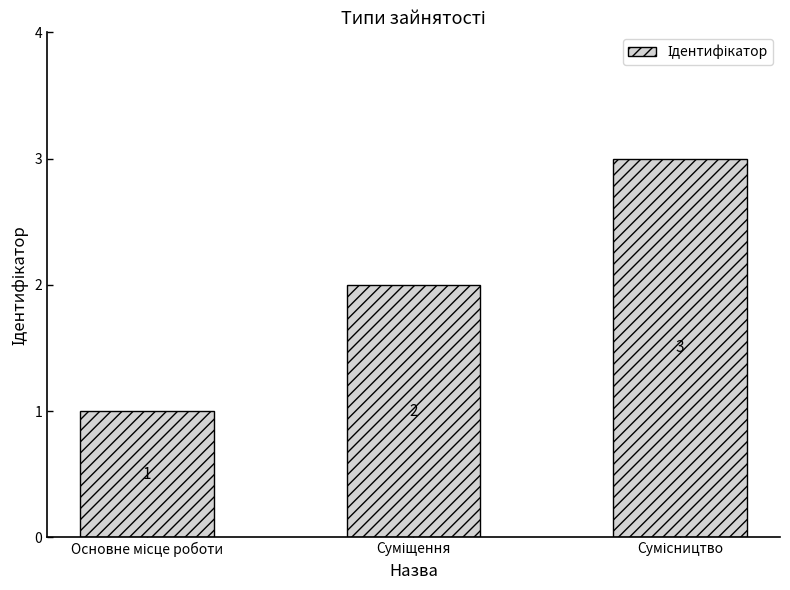

Are the bars horizontal?

No